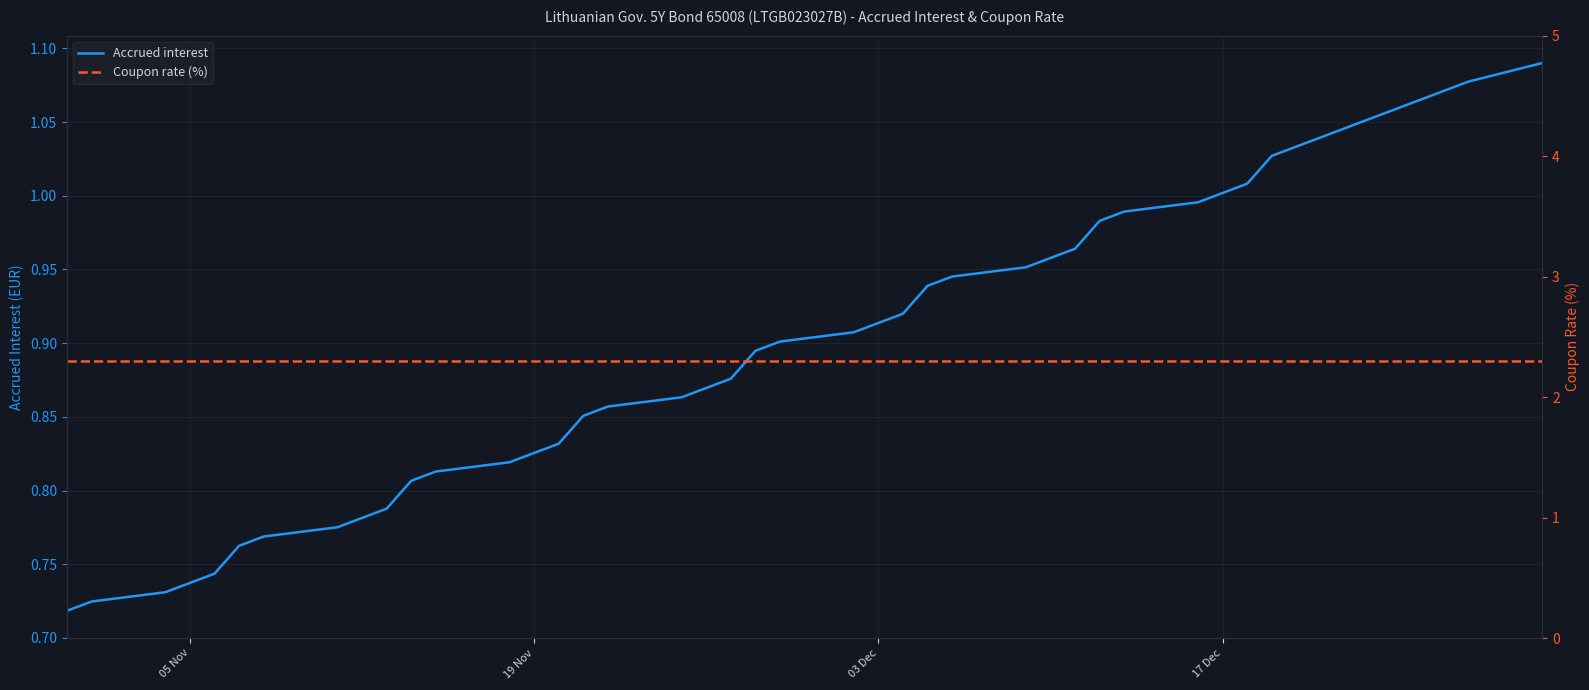

What is the average value of the Accrued interest series?

0.9